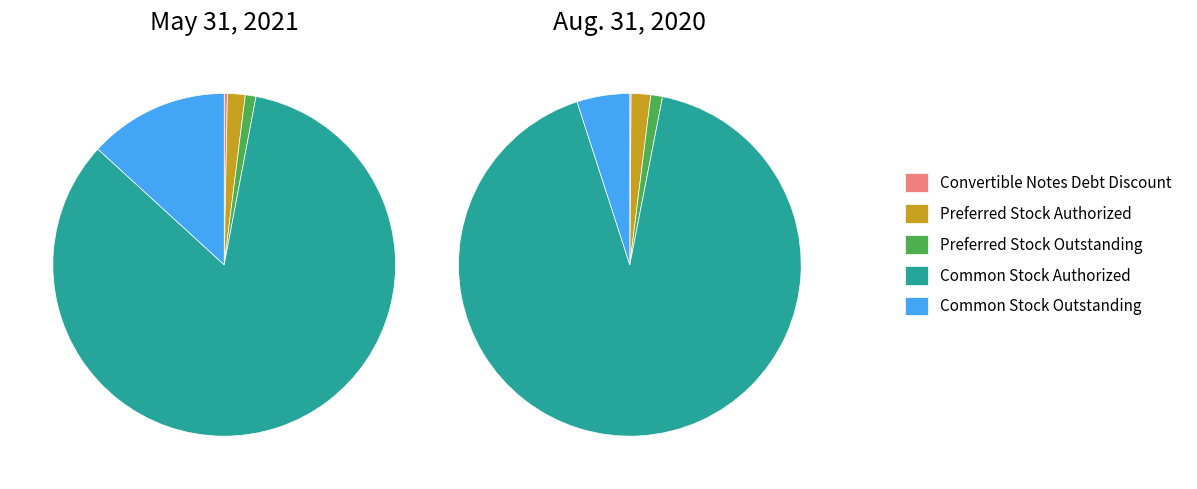

The Preferred Stock Authorized slice represents 16% of the pie. True or false?

False